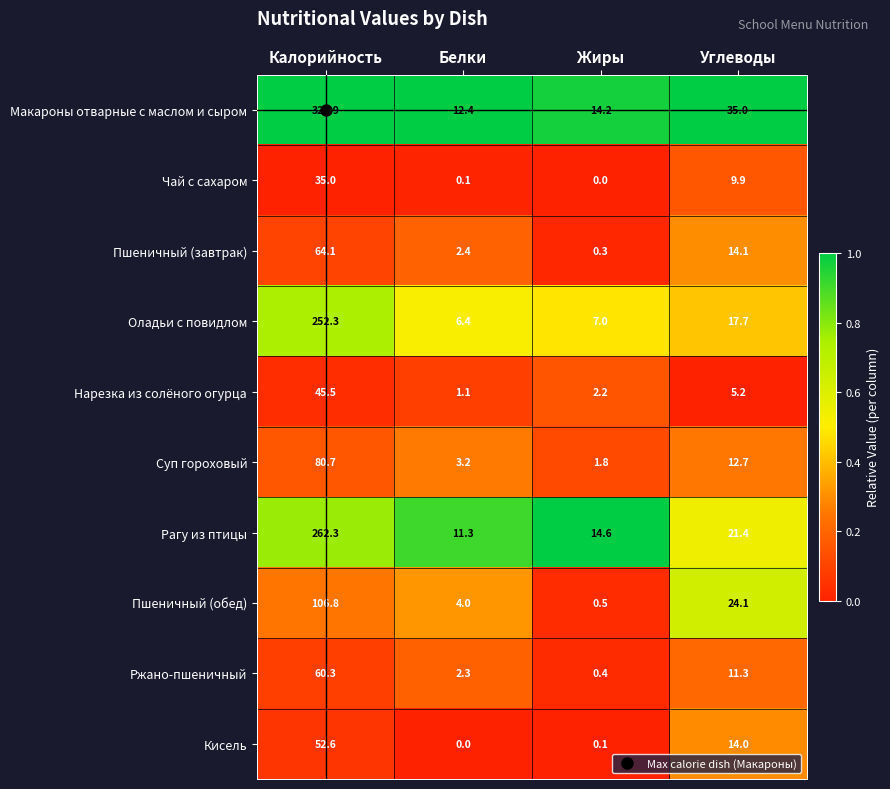

Which series has the largest range (max minus min)?

Макароны отварные с маслом и сыром